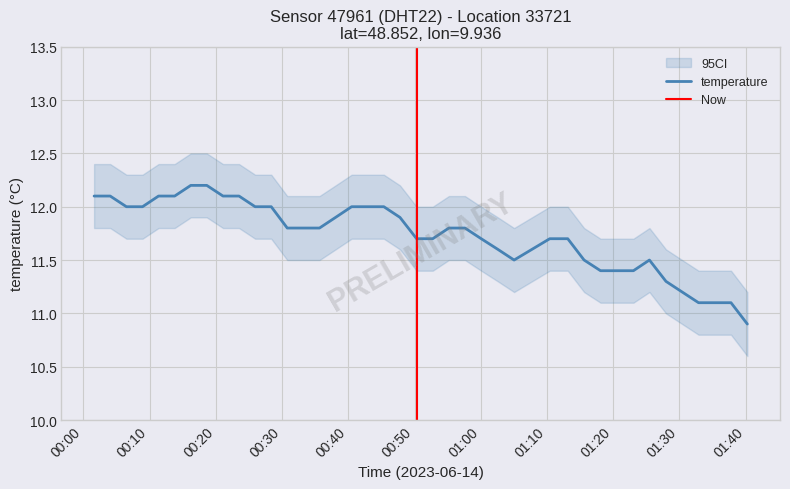

Reading left to right, transcribe all the data shown in this chart.

2023-06-14T00:01:37=12.1	2023-06-14T00:04:03=12.1	2023-06-14T00:06:30=12.0	2023-06-14T00:08:56=12.0	2023-06-14T00:11:21=12.1	2023-06-14T00:13:47=12.1	2023-06-14T00:16:13=12.2	2023-06-14T00:18:38=12.2	2023-06-14T00:21:05=12.1	2023-06-14T00:23:30=12.1	2023-06-14T00:25:56=12.0	2023-06-14T00:28:22=12.0	2023-06-14T00:30:47=11.8	2023-06-14T00:33:13=11.8	2023-06-14T00:35:39=11.8	2023-06-14T00:38:05=11.9	2023-06-14T00:40:30=12.0	2023-06-14T00:42:56=12.0	2023-06-14T00:45:22=12.0	2023-06-14T00:47:48=11.9	2023-06-14T00:50:19=11.7	2023-06-14T00:52:45=11.7	2023-06-14T00:55:11=11.8	2023-06-14T00:57:37=11.8	2023-06-14T01:00:04=11.7	2023-06-14T01:02:35=11.6	2023-06-14T01:05:02=11.5	2023-06-14T01:10:25=11.7	2023-06-14T01:13:08=11.7	2023-06-14T01:15:36=11.5	2023-06-14T01:18:05=11.4	2023-06-14T01:20:34=11.4	2023-06-14T01:23:03=11.4	2023-06-14T01:25:28=11.5	2023-06-14T01:27:58=11.3	2023-06-14T01:30:25=11.2	2023-06-14T01:32:53=11.1	2023-06-14T01:35:20=11.1	2023-06-14T01:37:47=11.1	2023-06-14T01:40:15=10.9